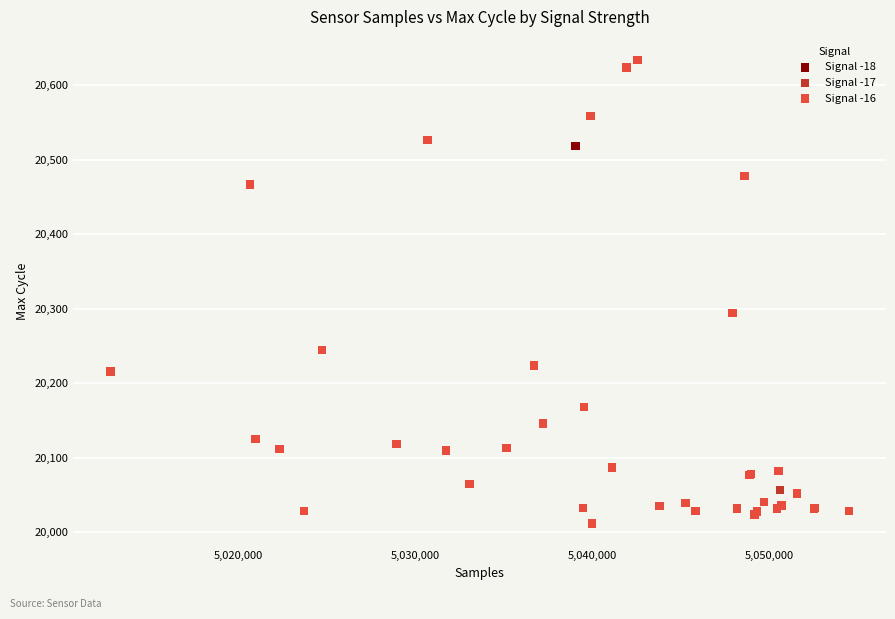

What are all the series names shown in the legend?

Signal -18, Signal -17, Signal -16